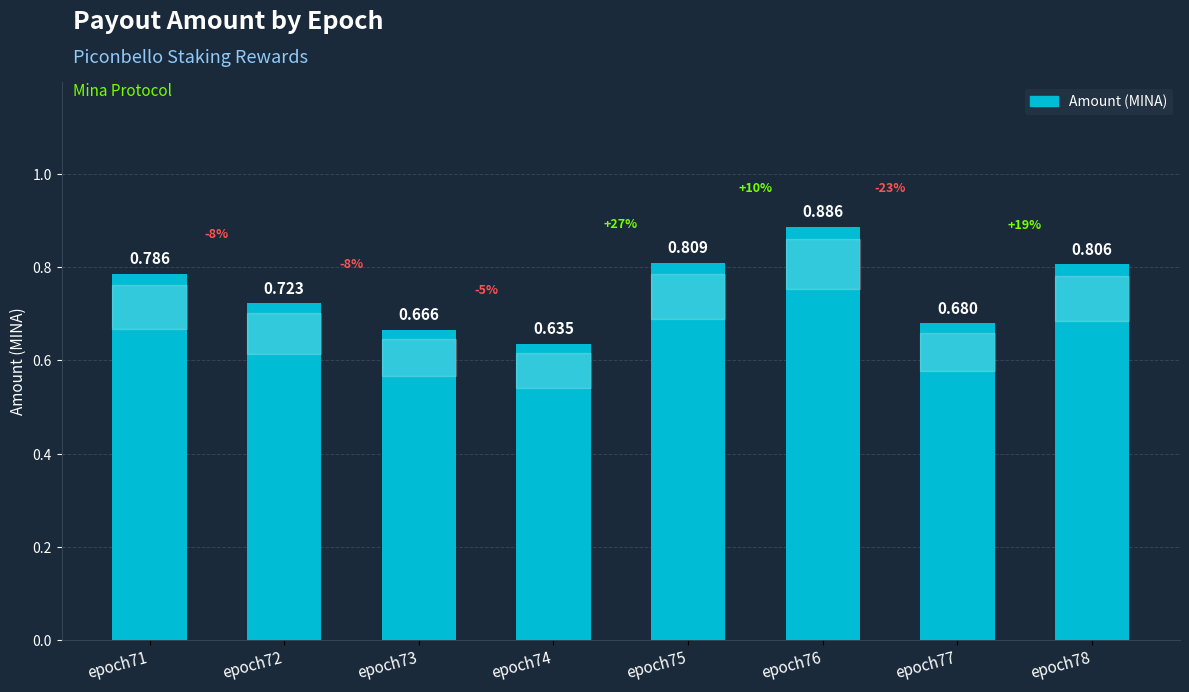

What is the difference between the maximum and minimum values?

0.3